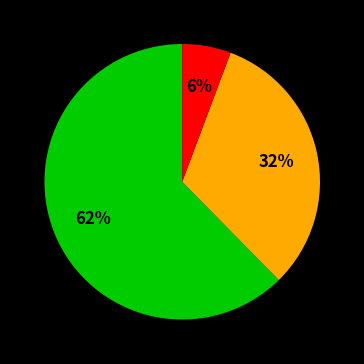

Is there any slice that represents more than half of the pie?

Yes